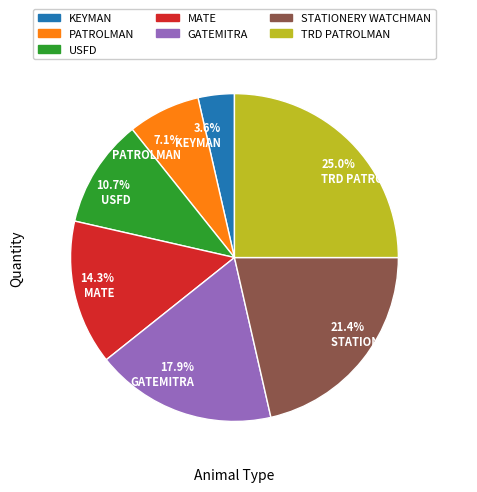

To the nearest percent, what is the combined percentage of GATEMITRA and USFD?

29%